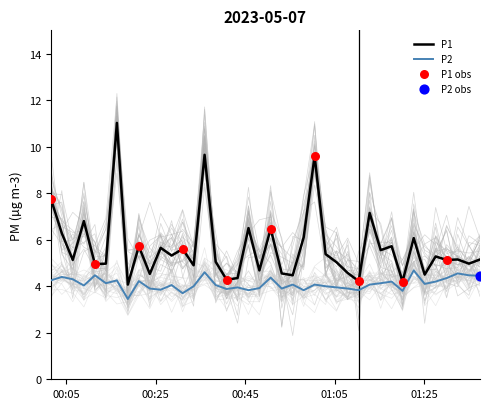

Which series has the widest spread of Y values?

P1